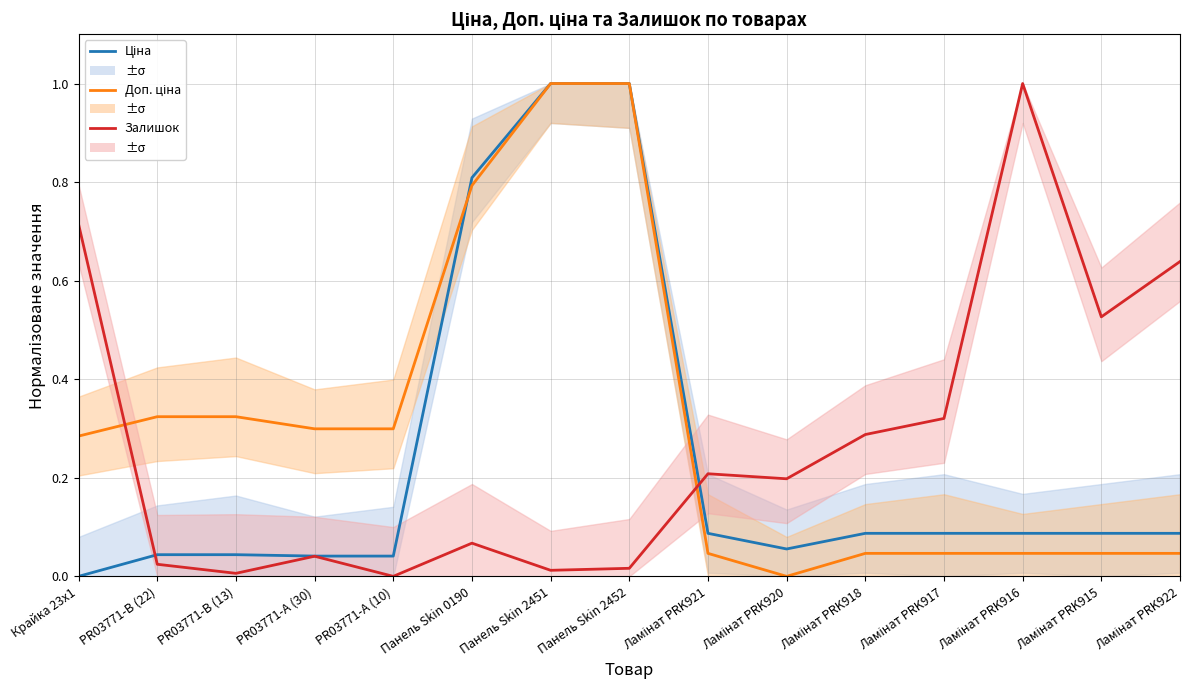

What is the label of the 11th point from the right?

PR03771-А (10)